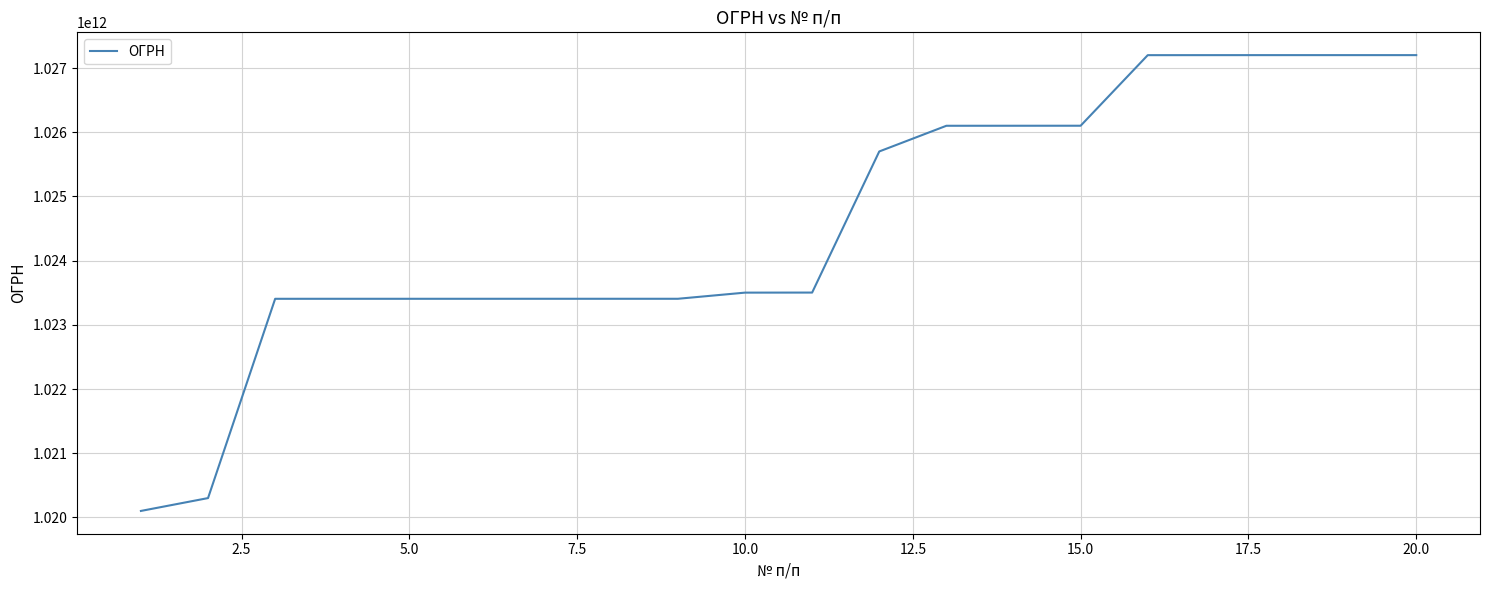

What is the greatest value displayed?

1027201486102